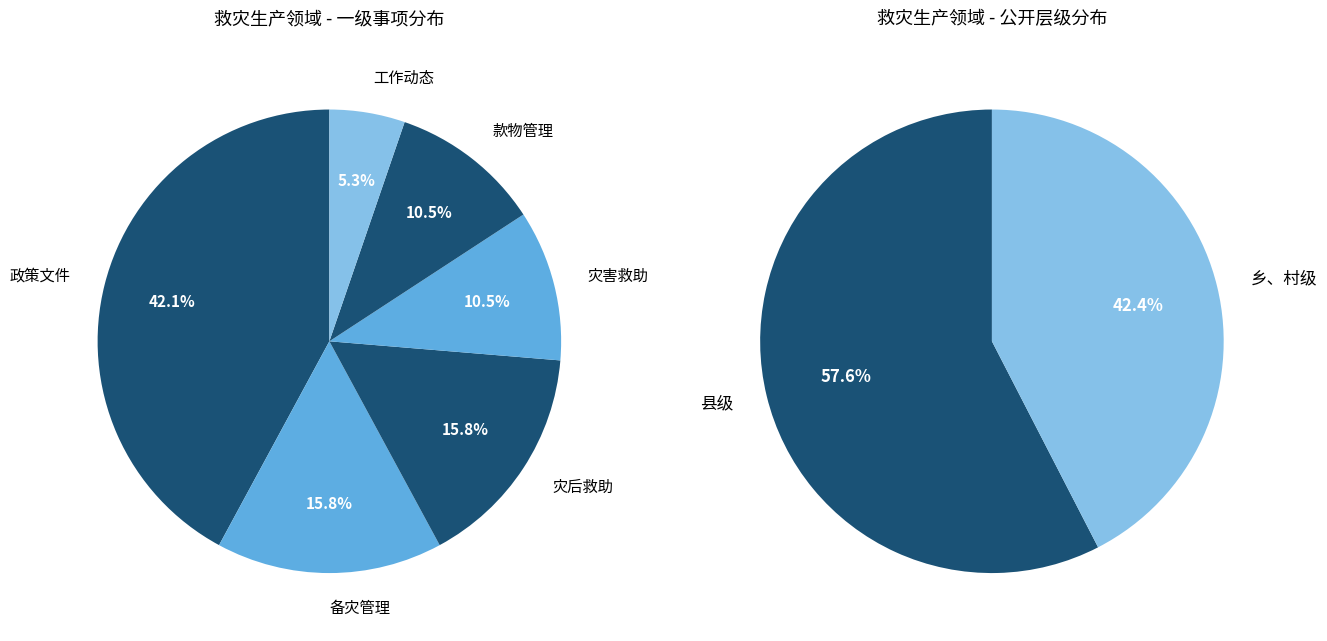

Does 灾后救助 represent more than half of the total?

No